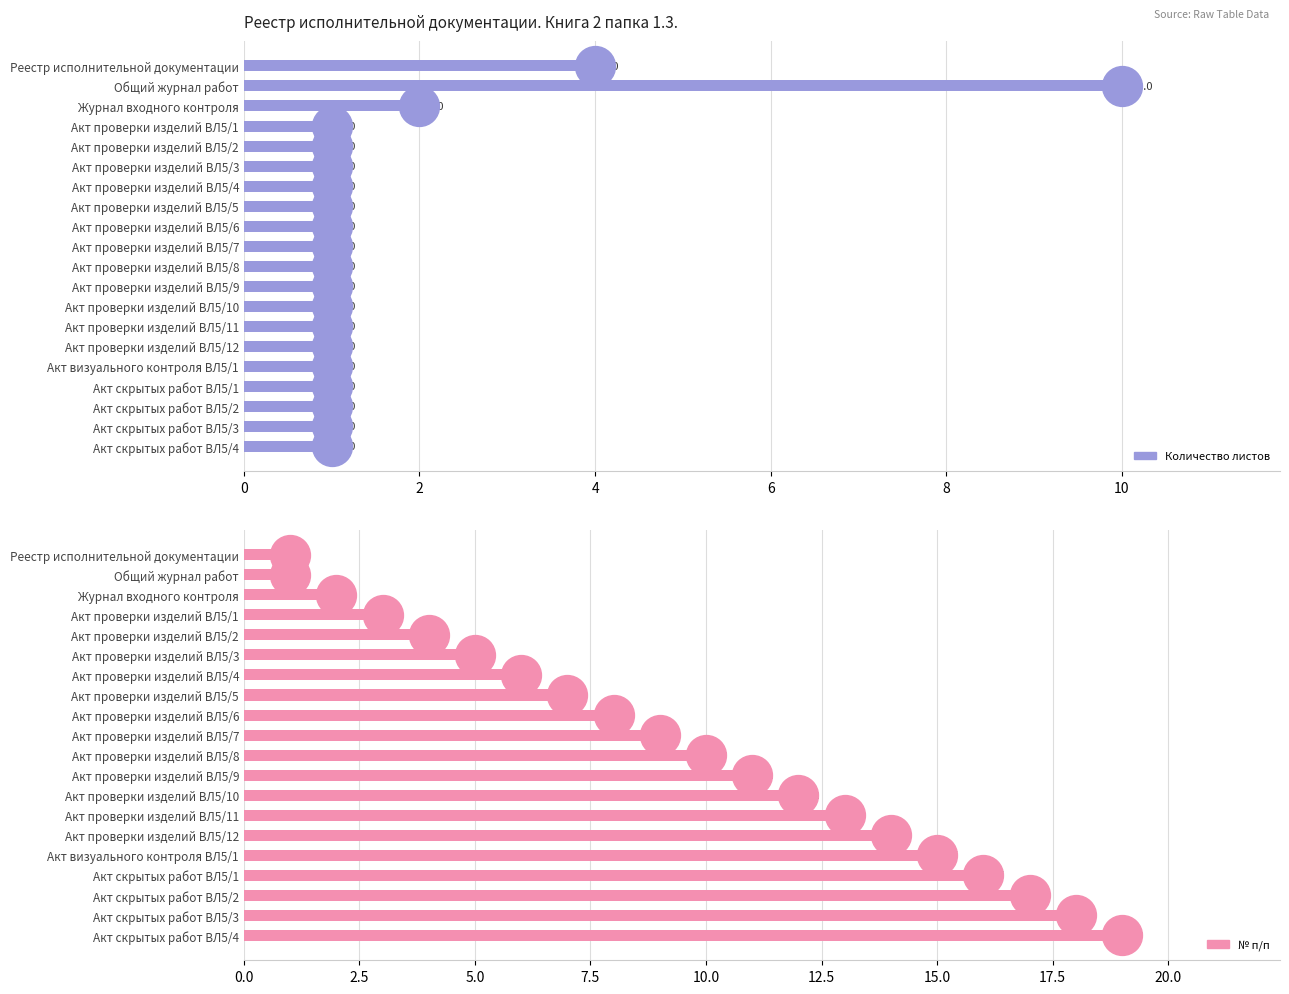

Is the value of Количество листов at Акт скрытых работ ВЛ5/2 greater than the value of № п/п at Акт проверки изделий ВЛ5/10?

No